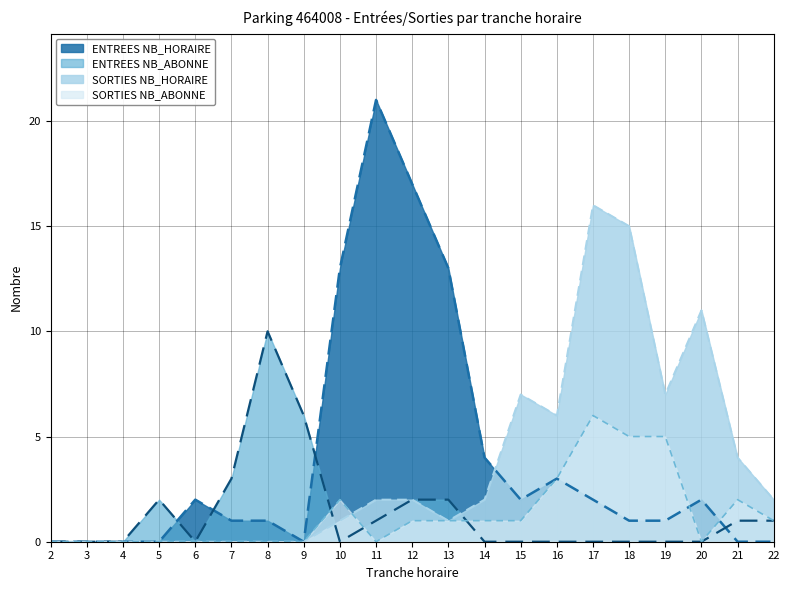

At which category does the chart reach its peak across all series?

11